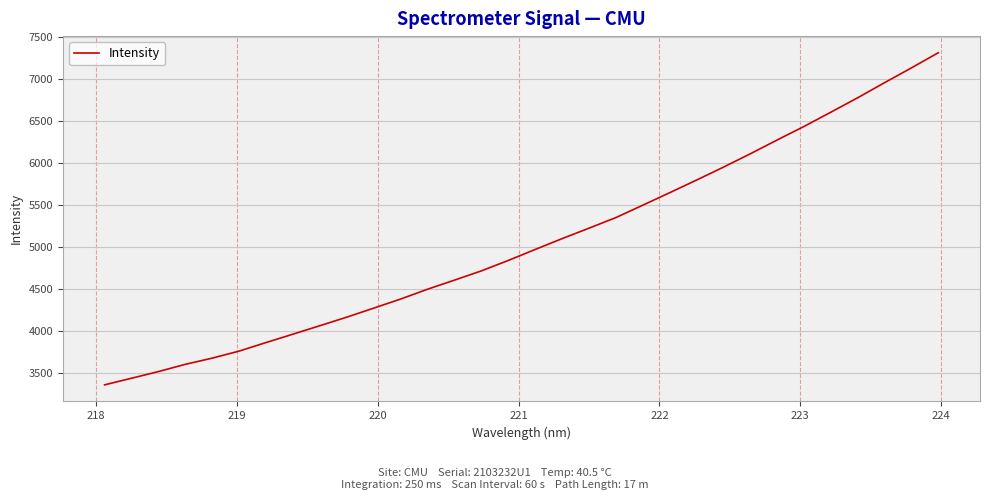

What is the maximum value shown in the chart?

7308.2